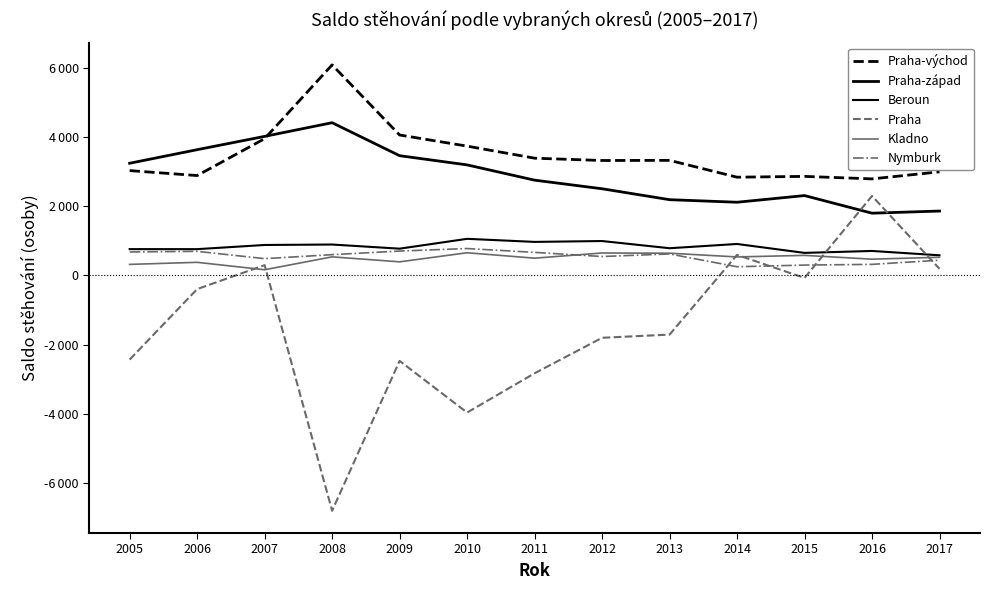

Does the chart display data point markers on the line(s)?

No